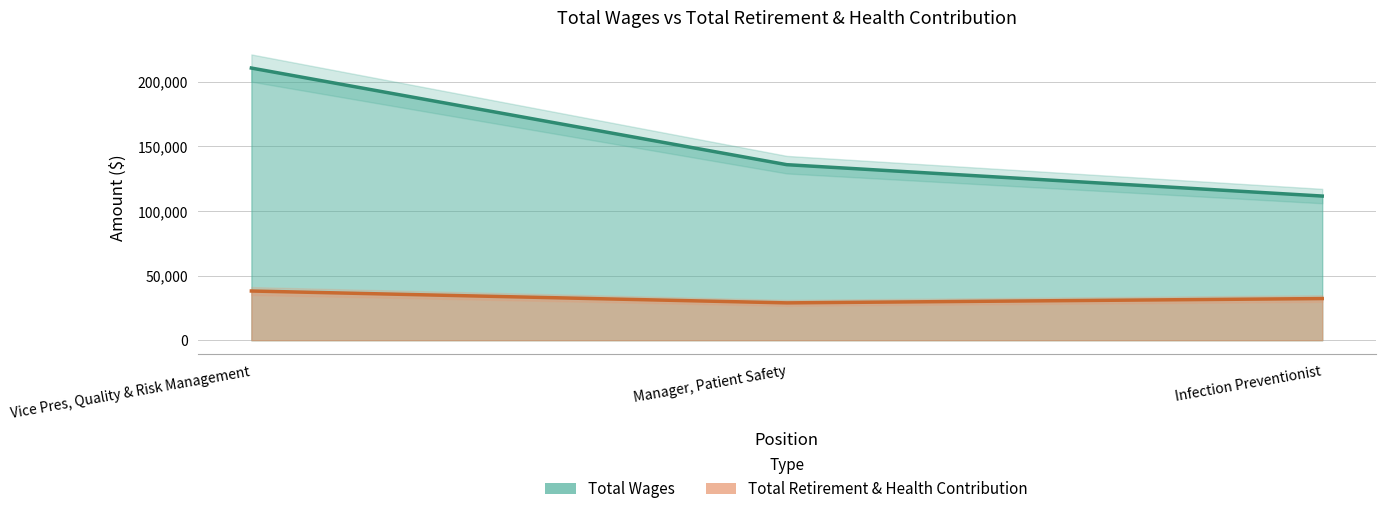

Does the chart display data point markers on the line(s)?

No